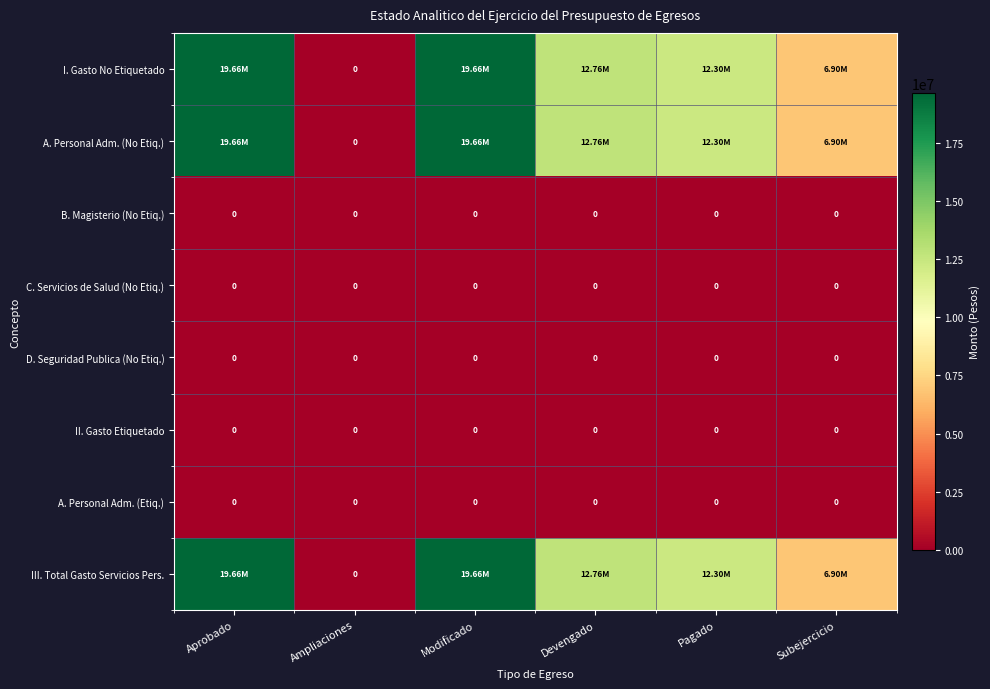

Which series has the largest total across all categories?

I. Gasto No Etiquetado